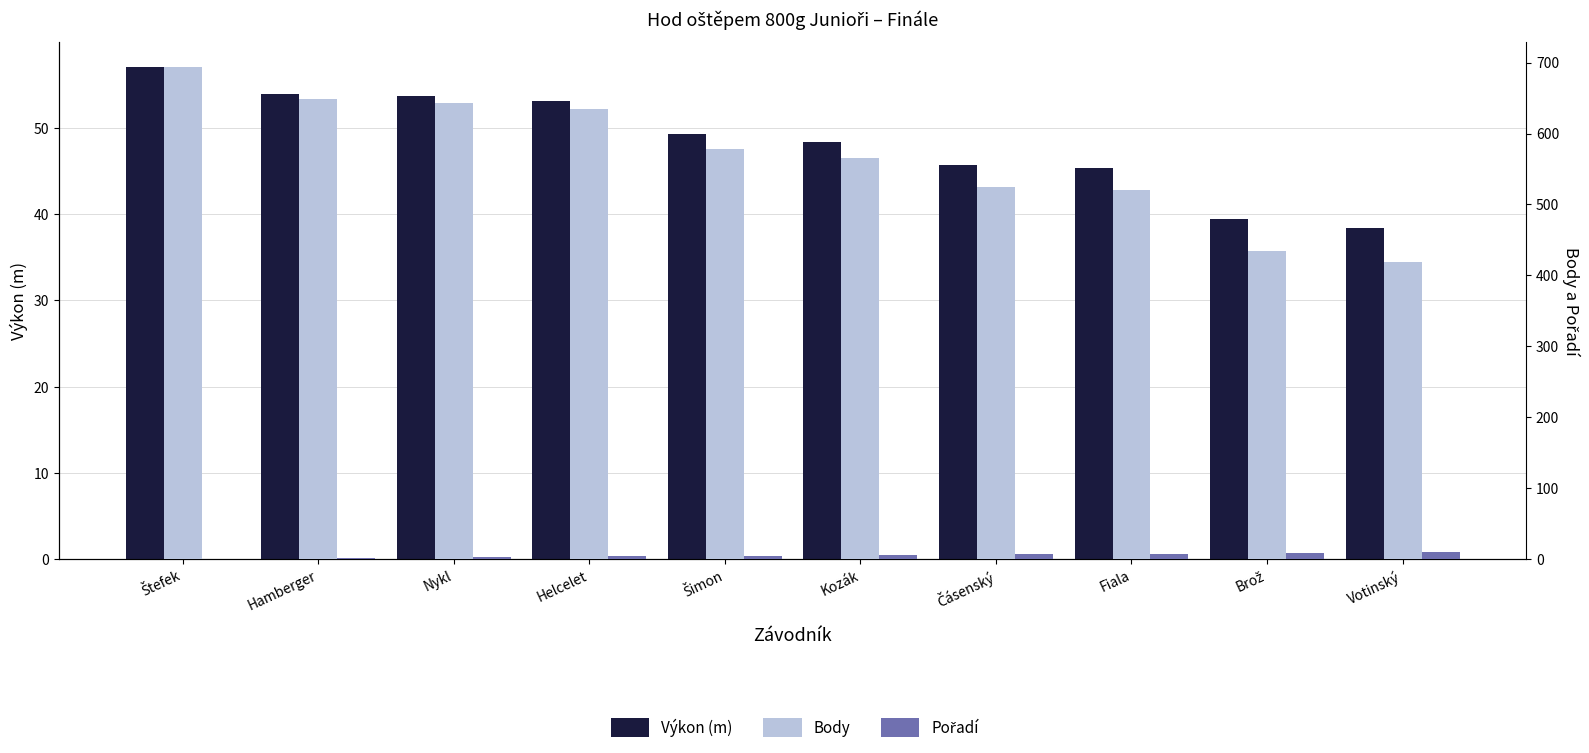

What is the label of the 5th bar from the right?

Kozák